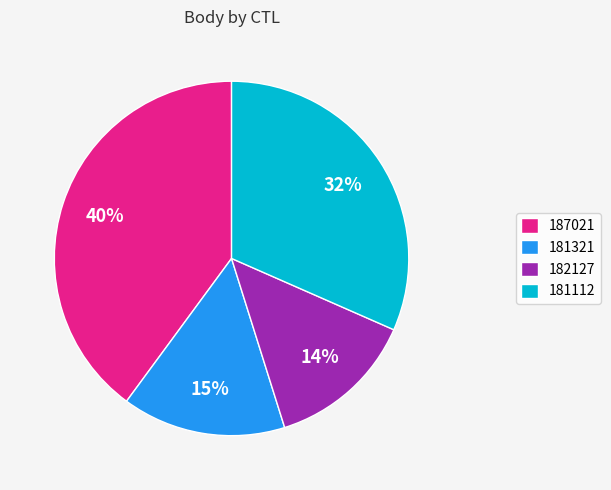

Which slice is the largest?

187021